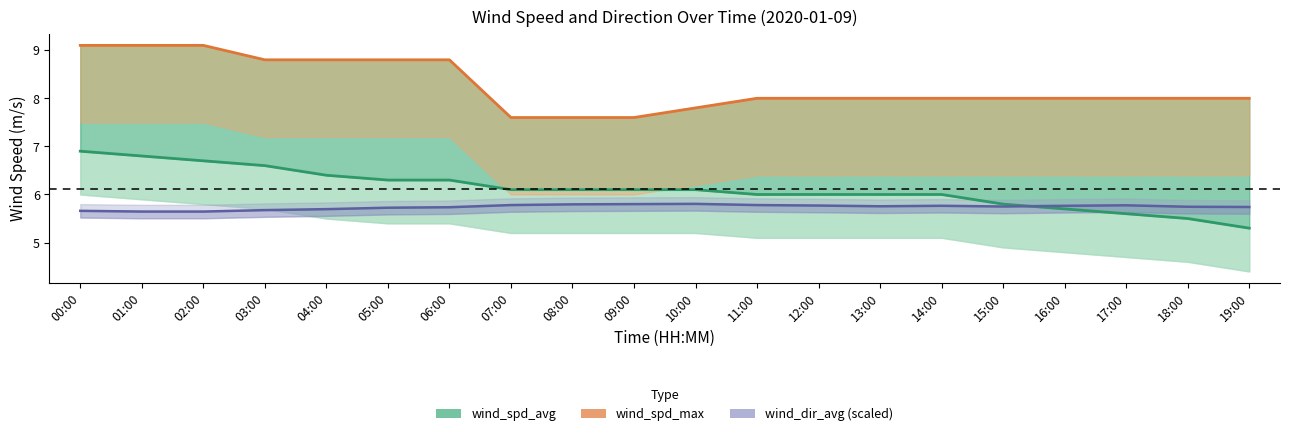

Reading left to right, what are all the values shown in this chart?

wind_spd_avg: 00:00=6.9	01:00=6.8	02:00=6.7	03:00=6.6	04:00=6.4	05:00=6.3	06:00=6.3	07:00=6.1	08:00=6.1	09:00=6.1	10:00=6.1	11:00=6.0	12:00=6.0	13:00=6.0	14:00=6.0	15:00=5.8	16:00=5.7	17:00=5.6	18:00=5.5	19:00=5.3
wind_spd_max: 00:00=9.1	01:00=9.1	02:00=9.1	03:00=8.8	04:00=8.8	05:00=8.8	06:00=8.8	07:00=7.6	08:00=7.6	09:00=7.6	10:00=7.8	11:00=8.0	12:00=8.0	13:00=8.0	14:00=8.0	15:00=8.0	16:00=8.0	17:00=8.0	18:00=8.0	19:00=8.0
wind_dir_avg (scaled): 00:00=5.7	01:00=5.6	02:00=5.6	03:00=5.7	04:00=5.7	05:00=5.7	06:00=5.7	07:00=5.8	08:00=5.8	09:00=5.8	10:00=5.8	11:00=5.8	12:00=5.8	13:00=5.8	14:00=5.8	15:00=5.8	16:00=5.8	17:00=5.8	18:00=5.7	19:00=5.7